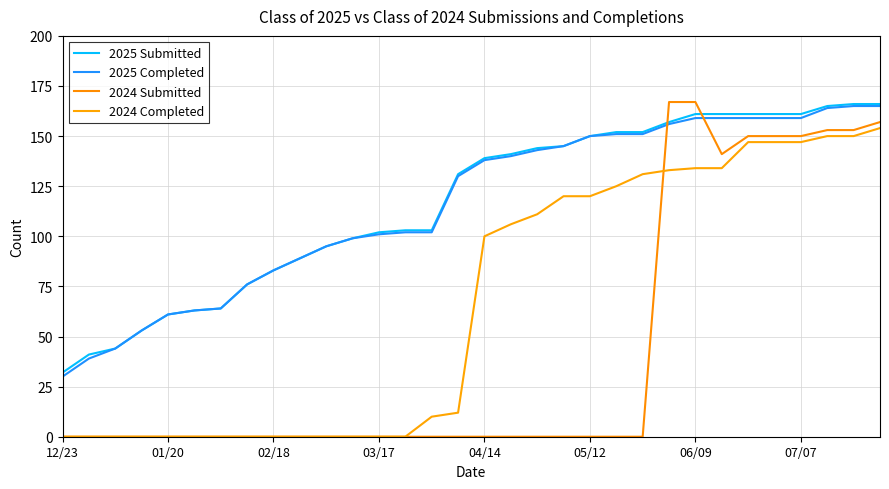

What is the difference between the maximum and minimum values in the 2025 Submitted series?

134